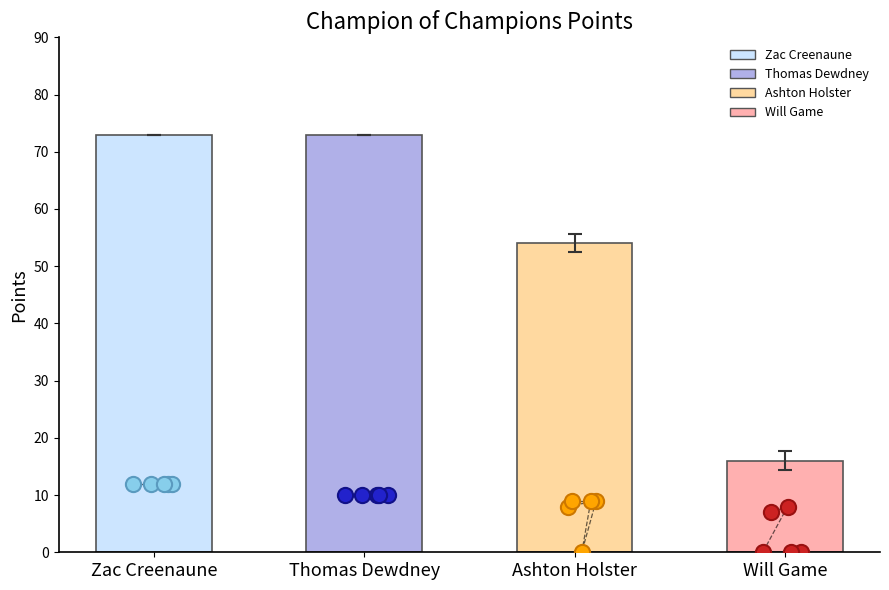

Is the value of Event 4 at Will Game greater than the value of Event 3 at Zac Creenaune?

No